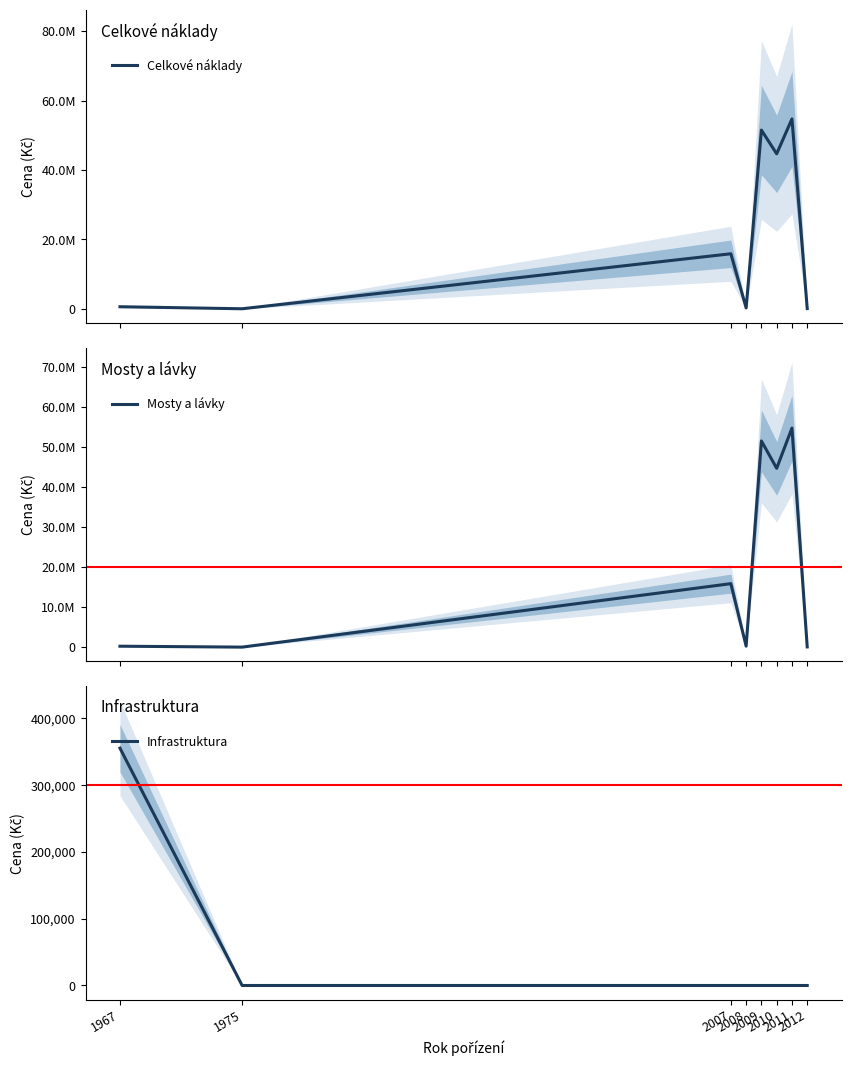

Which has a higher value, 2010 or 1967?

2010